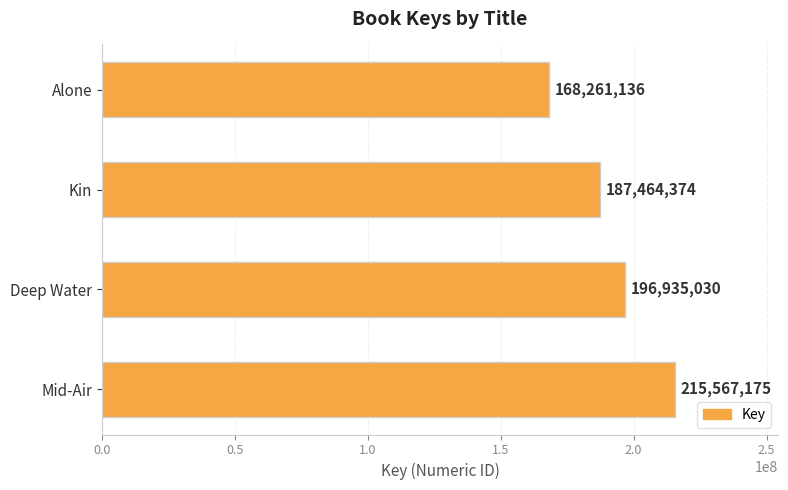

What is the difference between the maximum and minimum values?

47306039